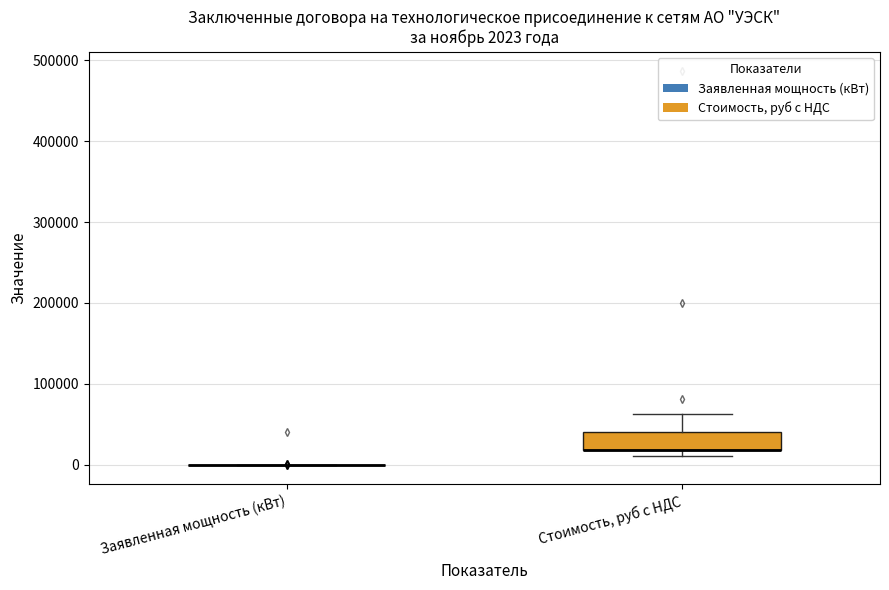

Comparing the boxes themselves (not the whiskers), which one is the tallest?

Стоимость, руб с НДС